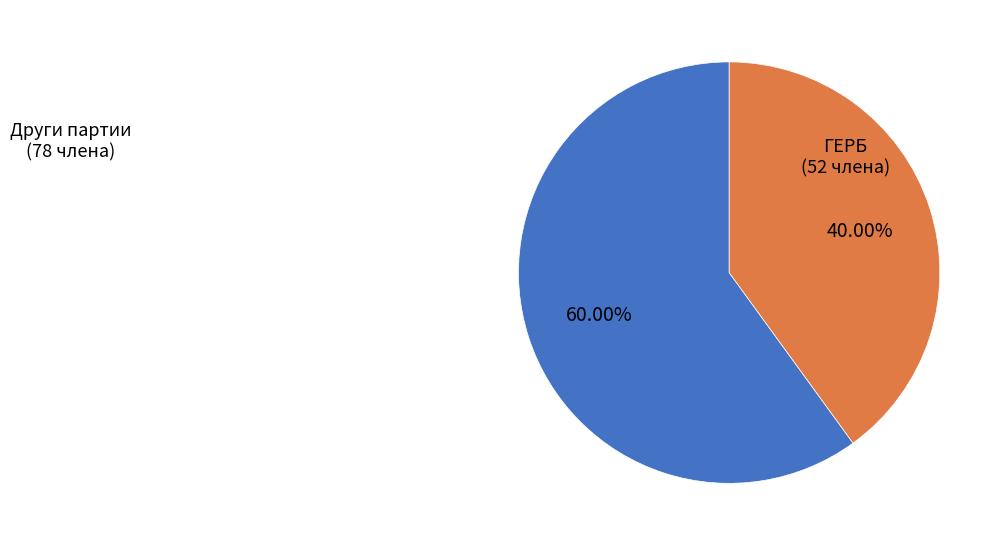

Is there any slice that represents more than half of the pie?

Yes